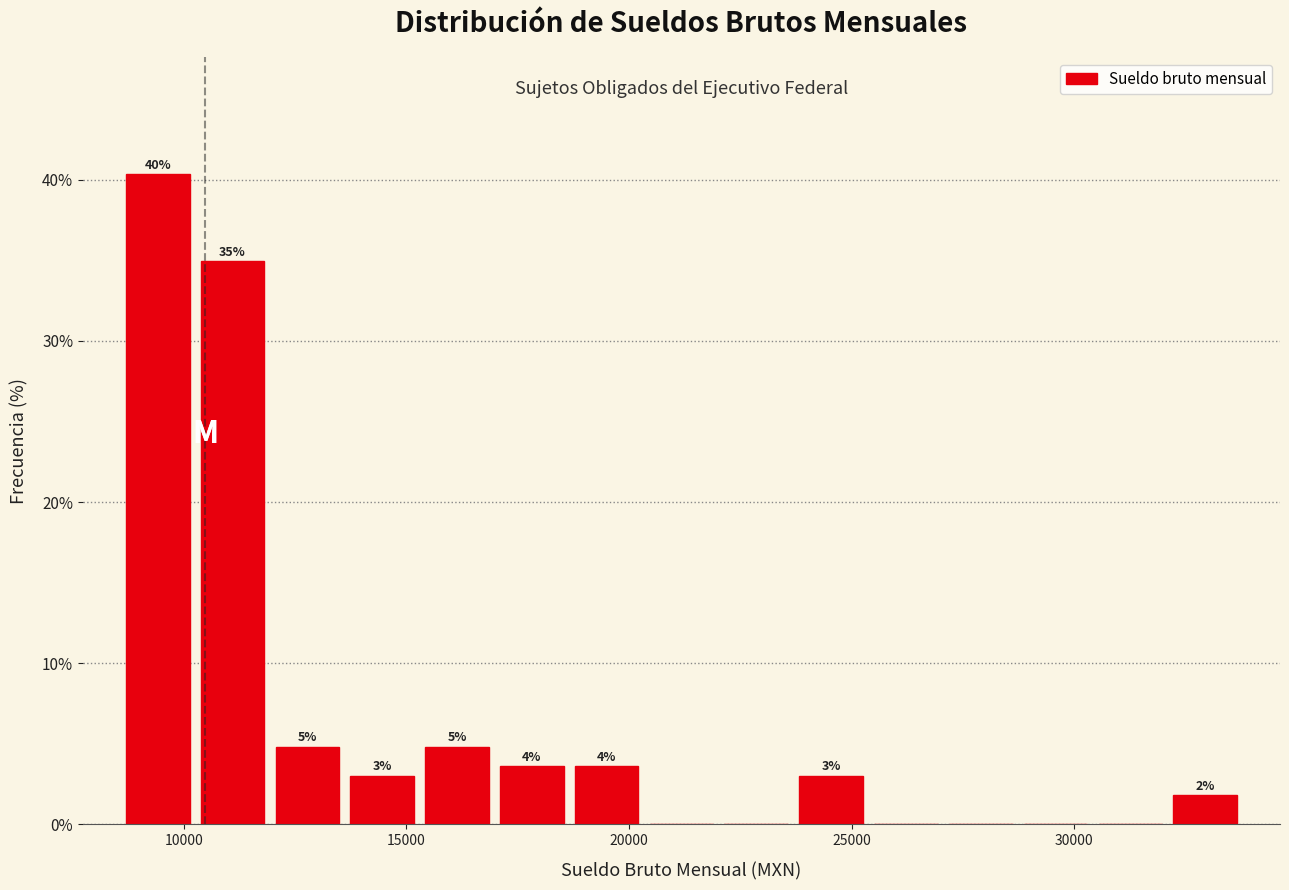

Read against the x-axis, roughly where is the centre of the tallest bar?

9500